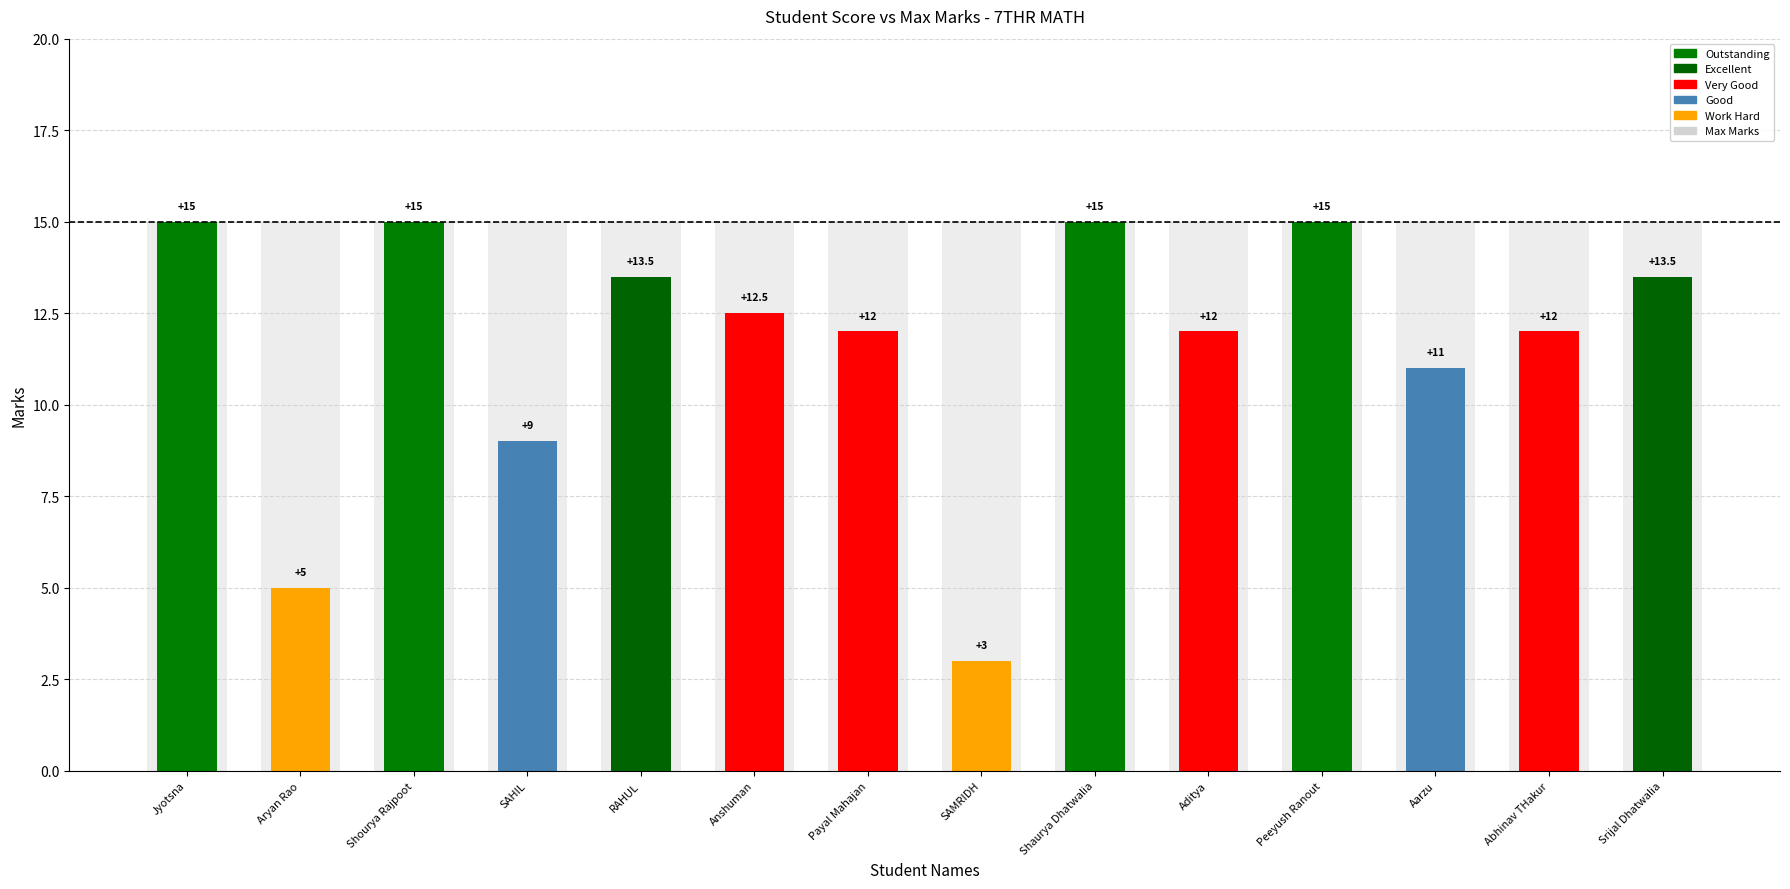

What is the sum of all Max values?

210.0